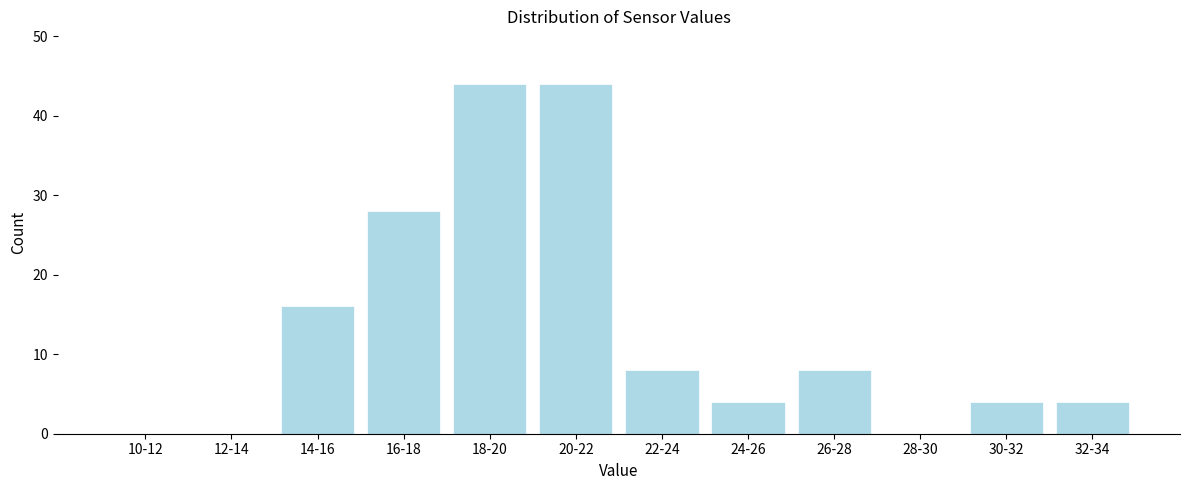

Reading left to right, extract all data points from this chart.

10-12=0	12-14=0	14-16=16	16-18=28	18-20=44	20-22=44	22-24=8	24-26=4	26-28=8	28-30=0	30-32=4	32-34=4